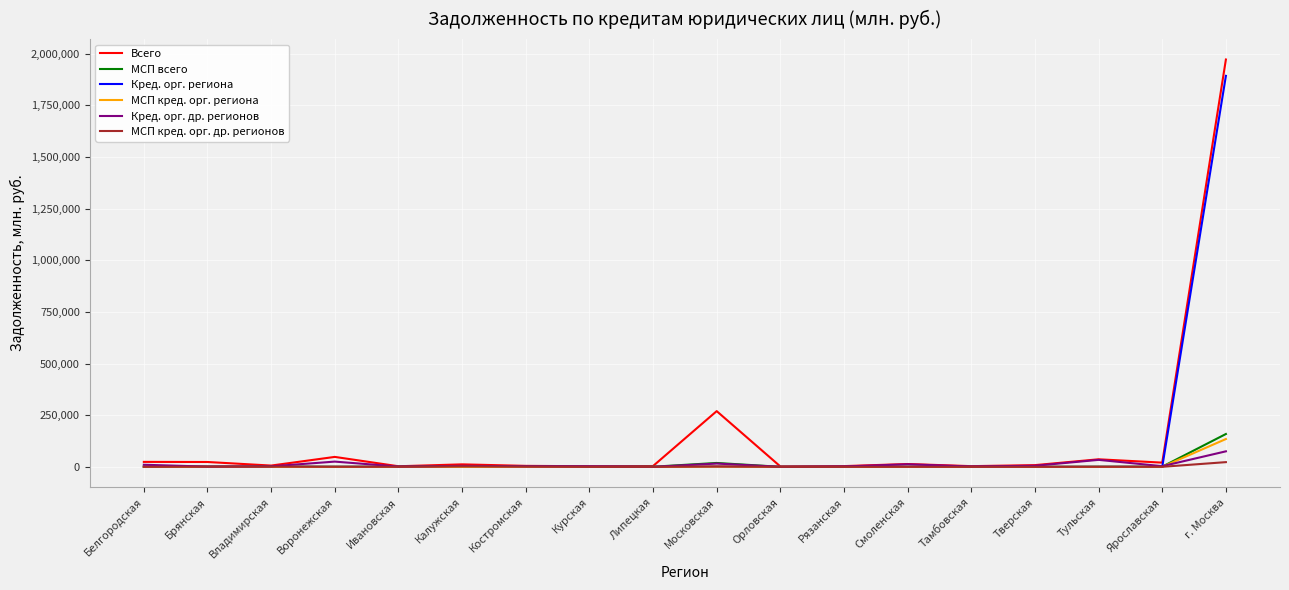

At which category is the sum across all series the highest?

г. Москва